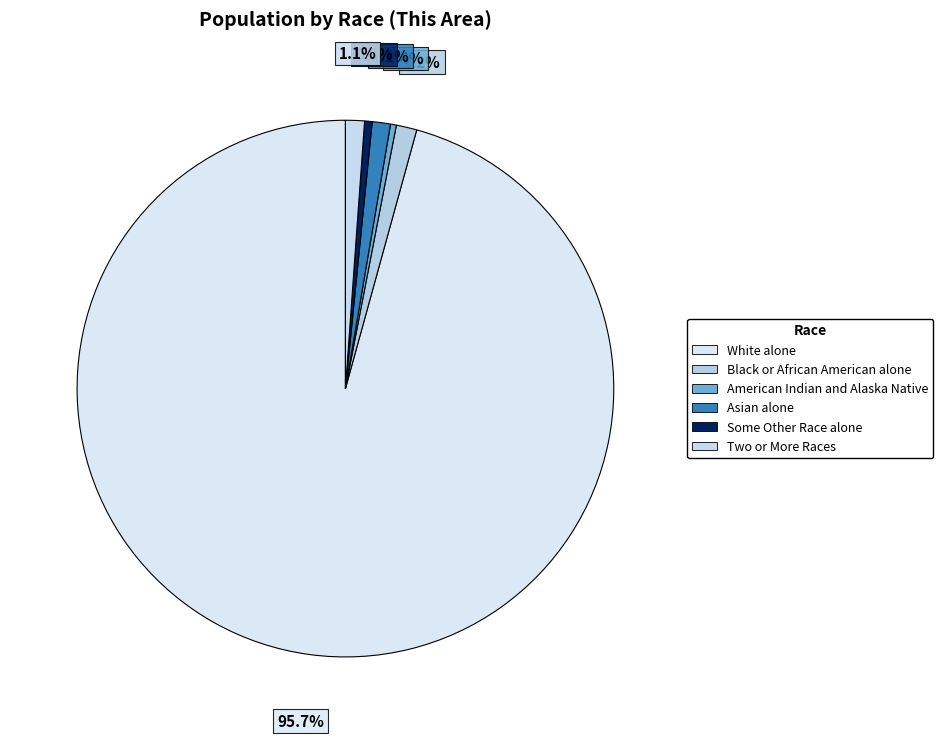

How many slices are in this pie chart?

6